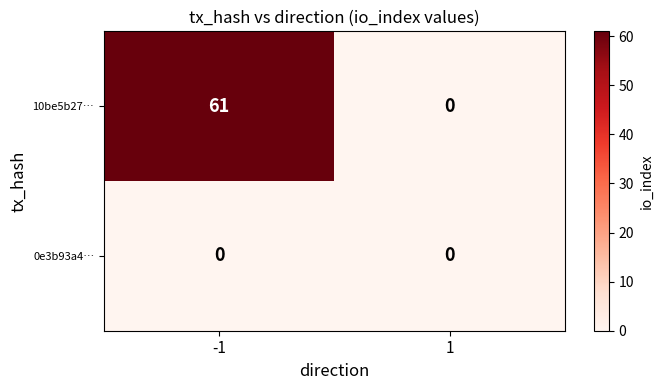

Reading right to left, list all the values displayed in this chart.

10be5b27…: 1=0	-1=61
0e3b93a4…: 1=0	-1=0